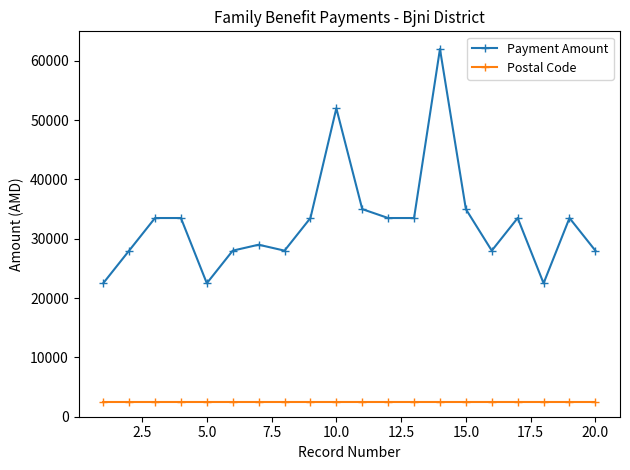

Which series has the largest range (max minus min)?

Payment Amount